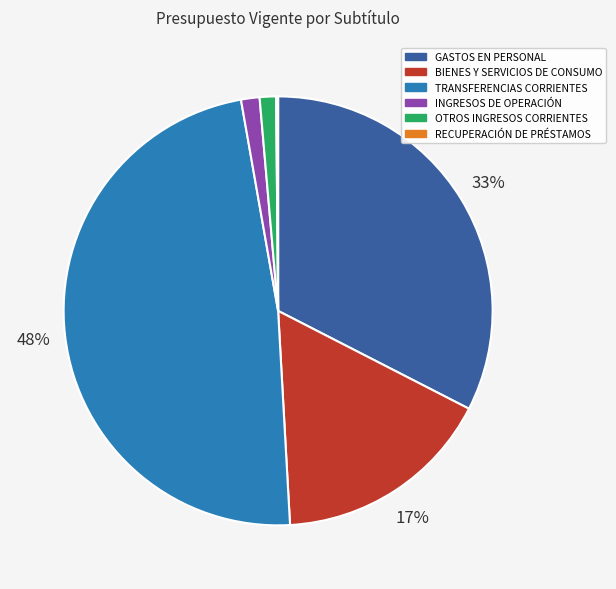

Which category has the biggest portion of the pie?

TRANSFERENCIAS CORRIENTES